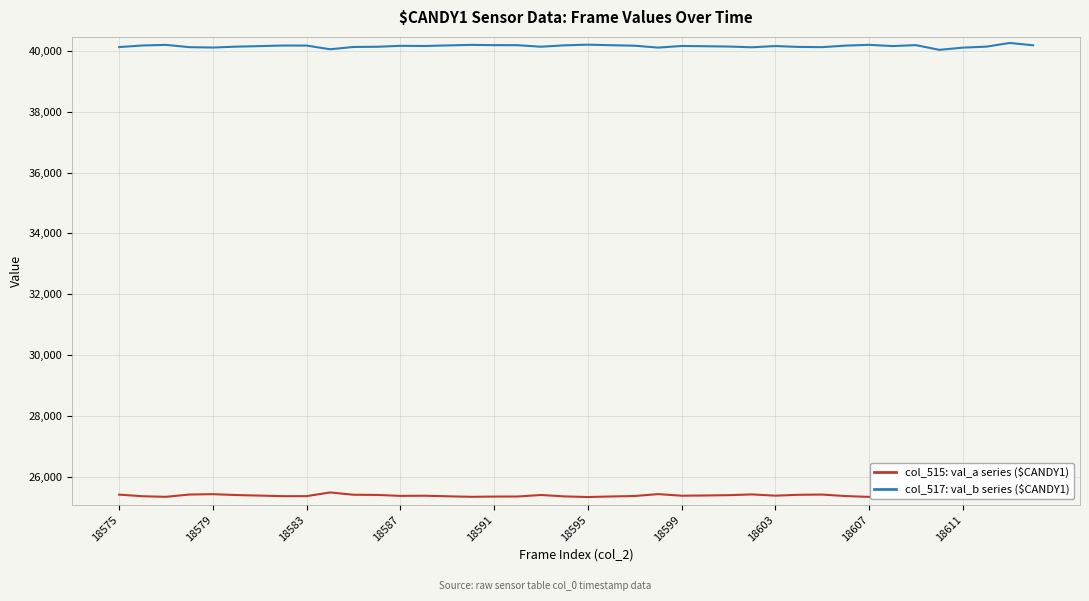

Reading left to right, transcribe all the data shown in this chart.

col_515: val_a series: 25412	25359	25340	25415	25427	25398	25380	25361	25362	25484	25408	25402	25371	25376	25358	25340	25348	25350	25400	25354	25333	25351	25367	25429	25376	25384	25394	25419	25378	25407	25414	25364	25338	25379	25348	25503	25430	25398	25277	25353
col_517: val_b series: 40123	40176	40195	40120	40108	40137	40155	40174	40173	40051	40127	40133	40164	40159	40177	40195	40187	40185	40135	40181	40202	40184	40168	40106	40159	40151	40141	40116	40157	40128	40121	40171	40197	40156	40187	40032	40105	40137	40258	40182